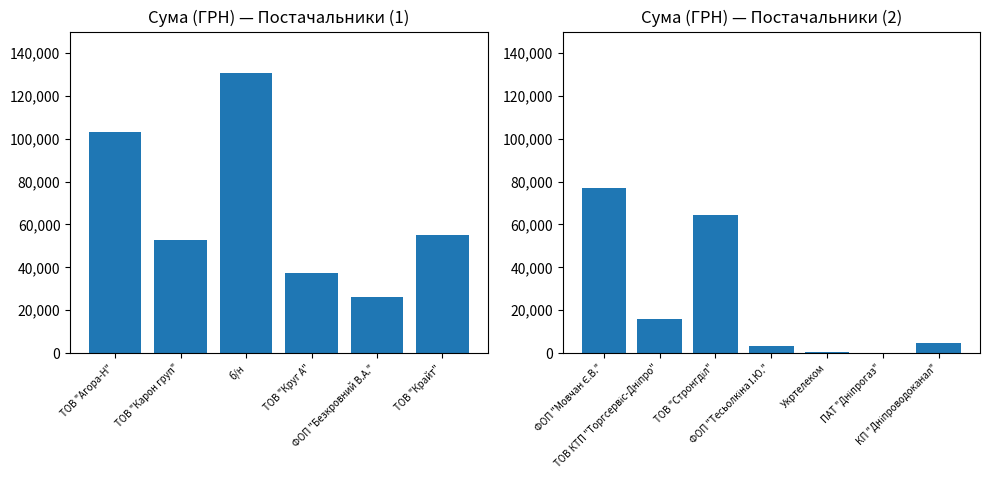

The value at ФОП "Тесьолкіна І.Ю." is 3387.1. True or false?

True